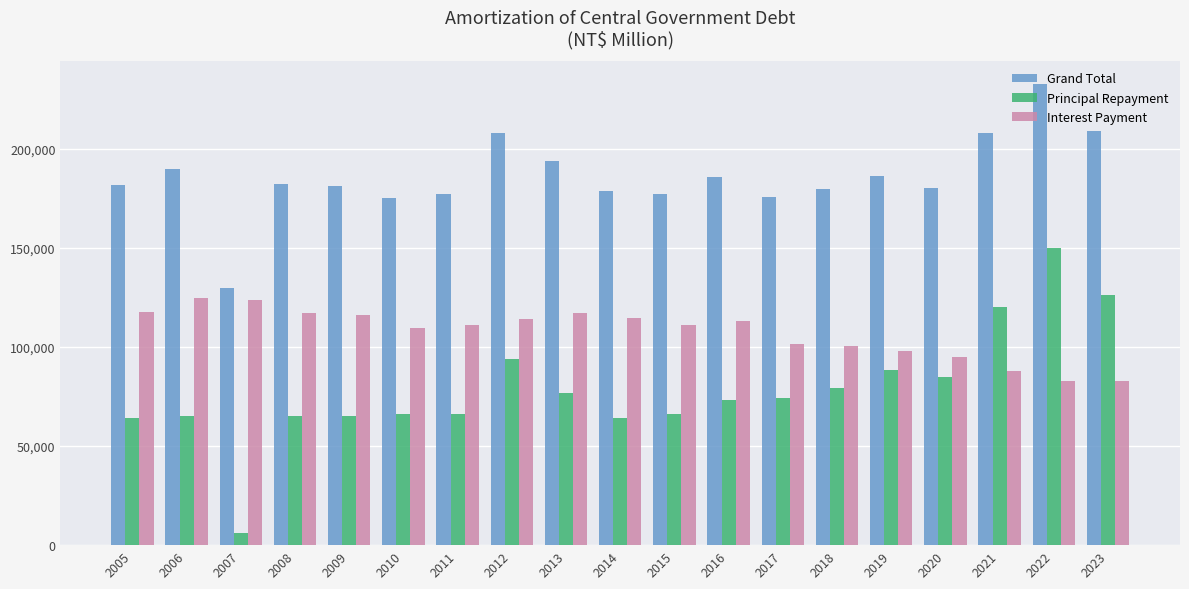

True or false: Interest Payment has a value of 144033 at 2010.

False